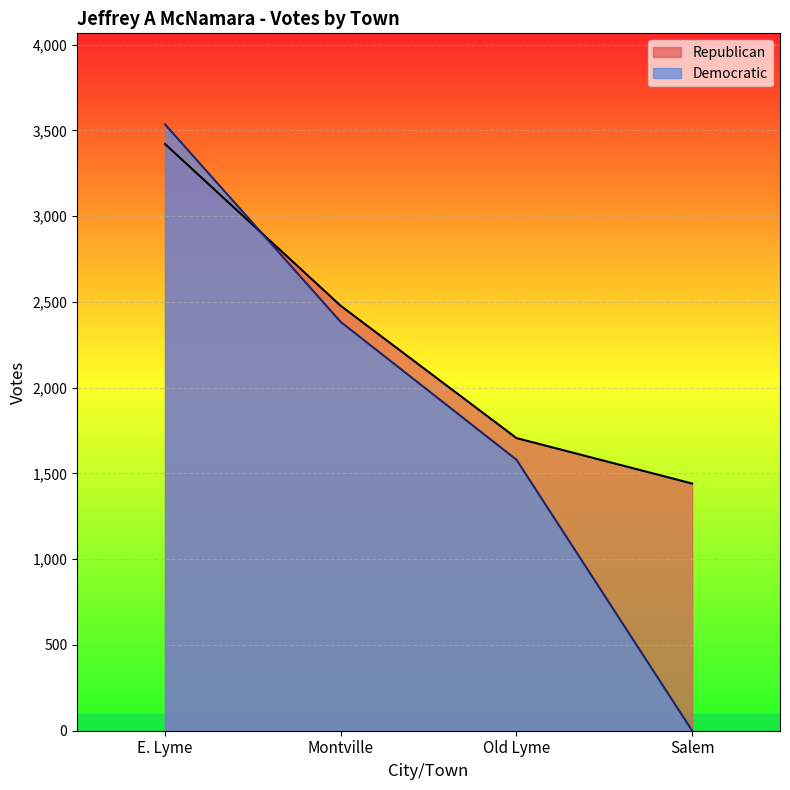

Which series has the largest total across all categories?

Republican